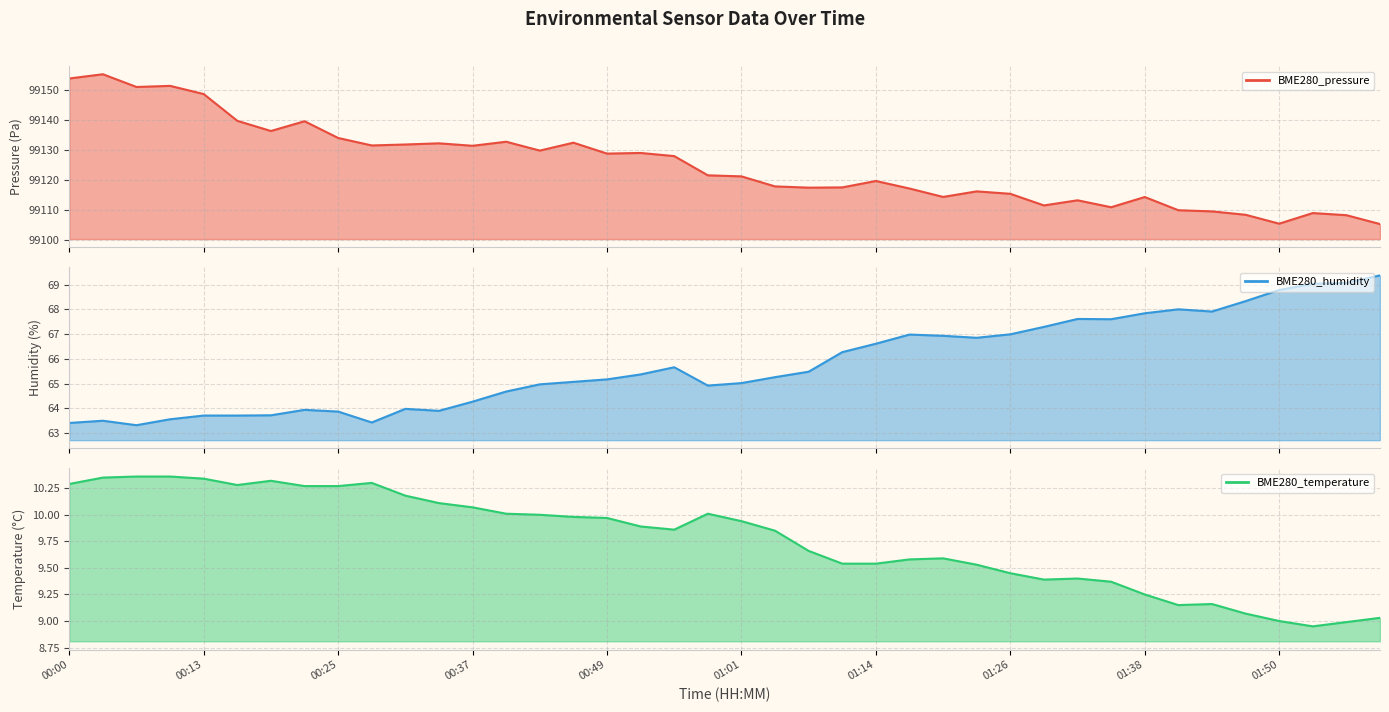

What is the value of the BME280_temperature point at the 16th from the left?

10.0